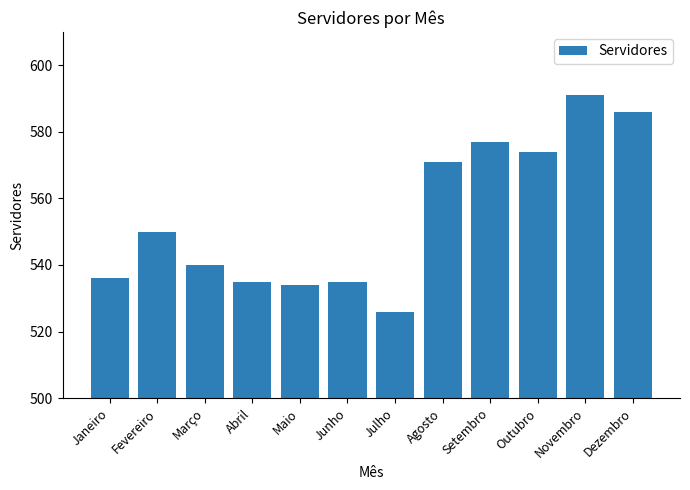

What is the sum of all values?

6655